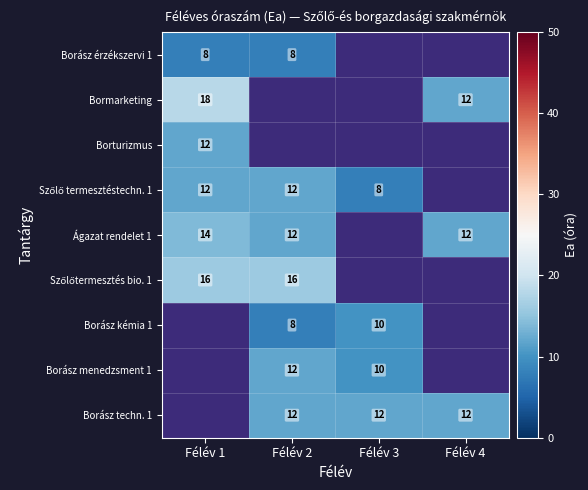

Is the value of Borász kémia 1 at Félév 3 greater than the value of Borász techn. 1 at Félév 4?

No